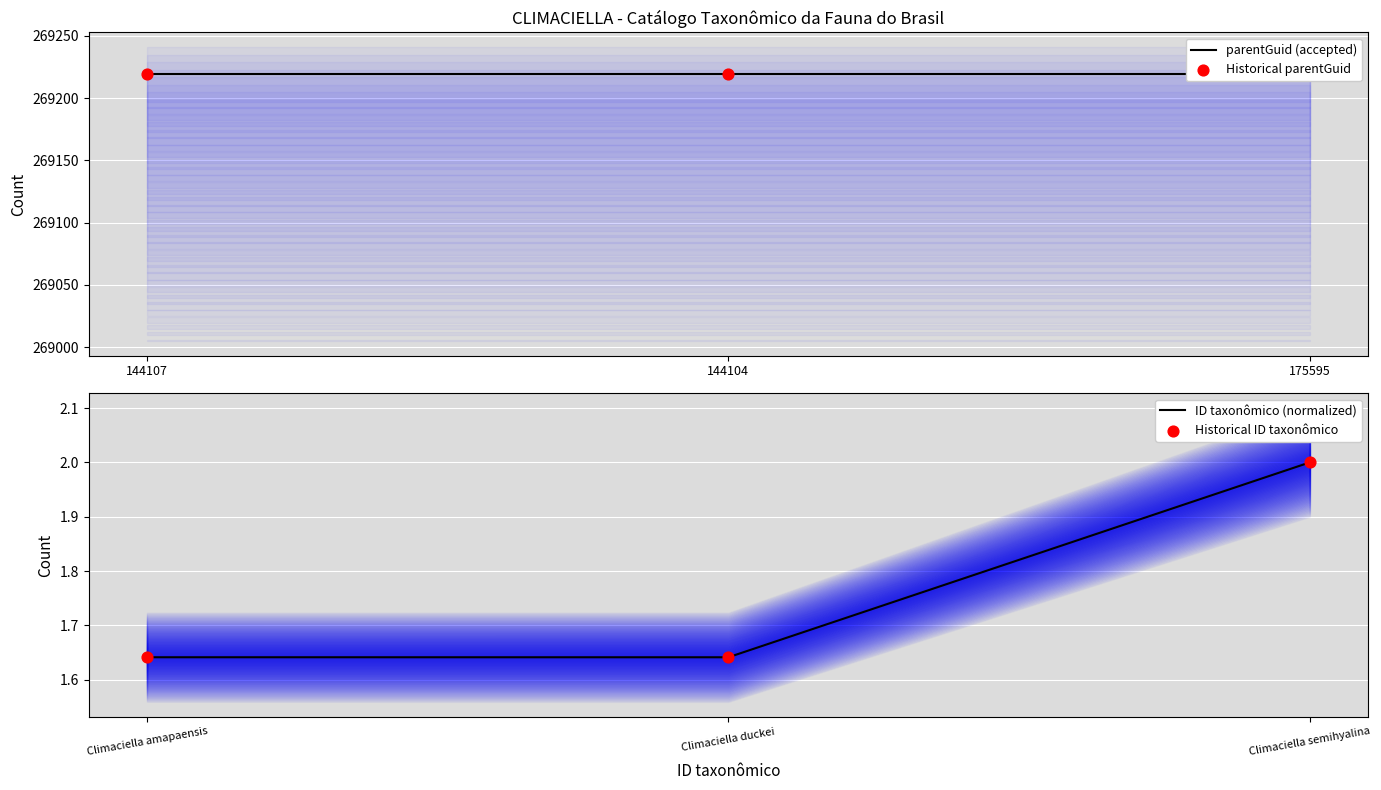

Which category has the highest value in the ID taxonômico (normalized) series?

Climaciella semihyalina